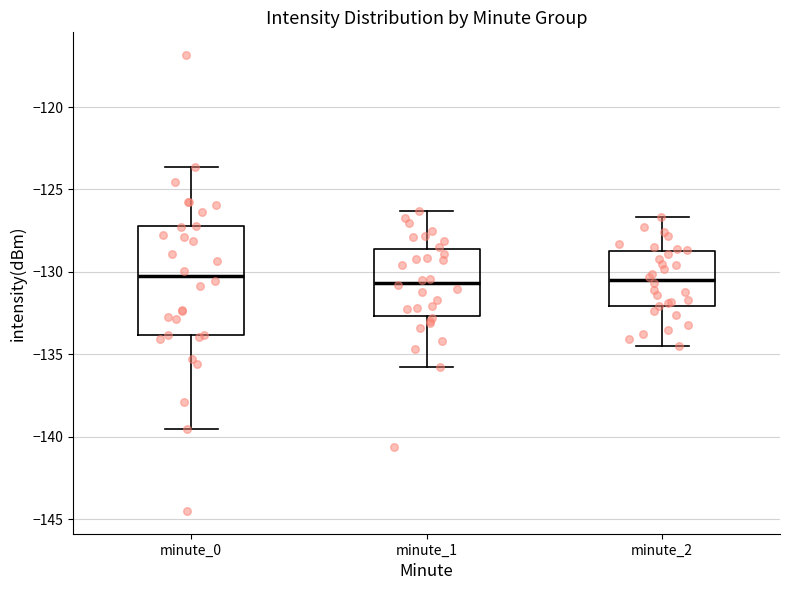

Where is the lower edge of the box for minute_1 on the y-axis? The values are not printed on the chart, so give them approximately, as read against the axis.

-132.5